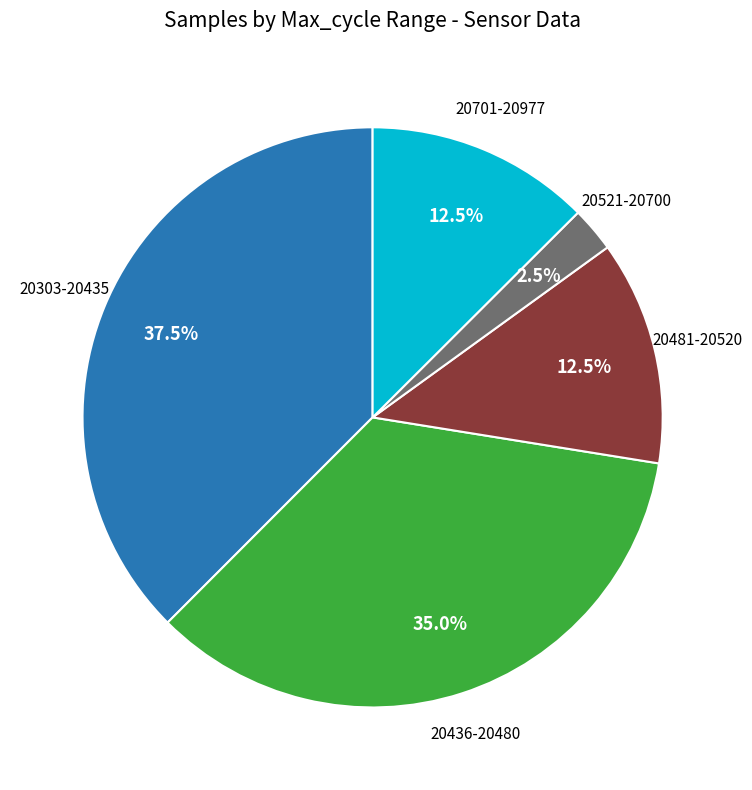

Is there any slice that represents more than half of the pie?

No